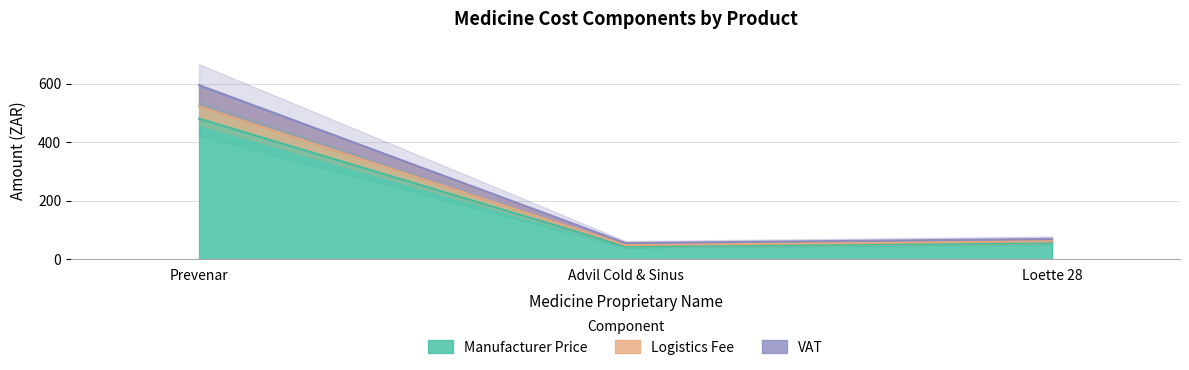

Is the value of VAT at Advil Cold & Sinus greater than the value of Logistics Fee at Loette 28?

No